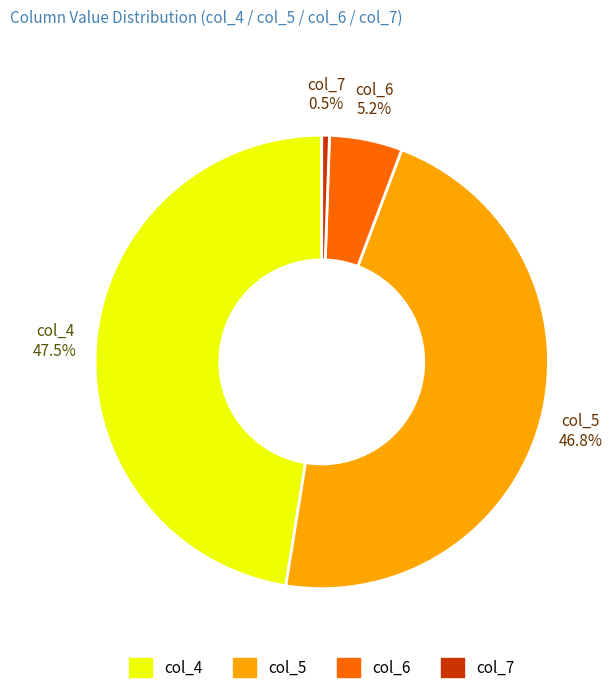

Does any single category account for the majority?

No